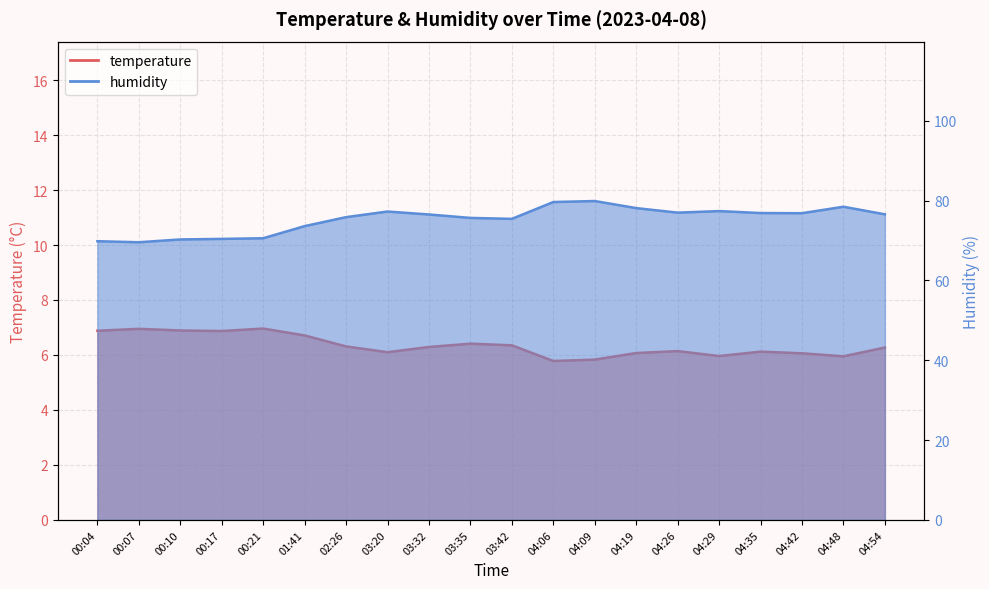

What is the sum of all temperature values?

126.9